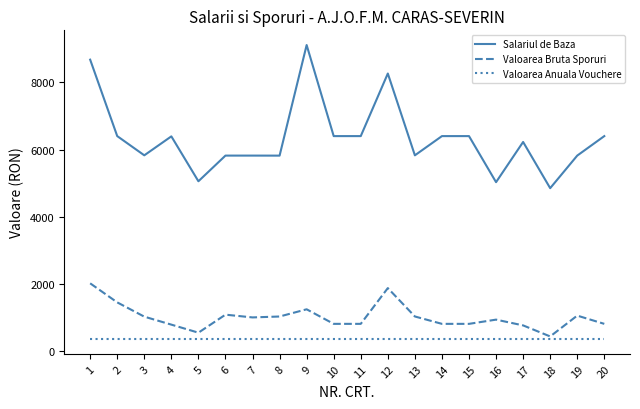

What is the smallest value displayed?

347